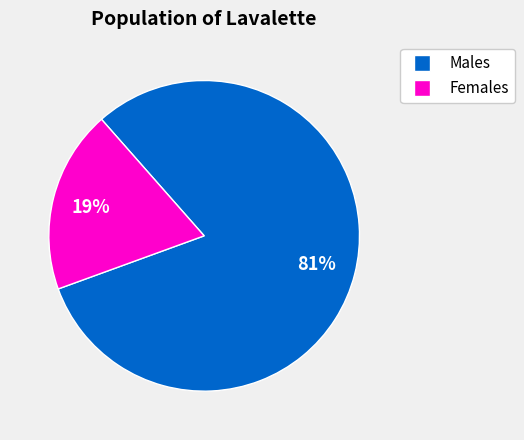

Rank the categories by value from highest to lowest.

Males, Females